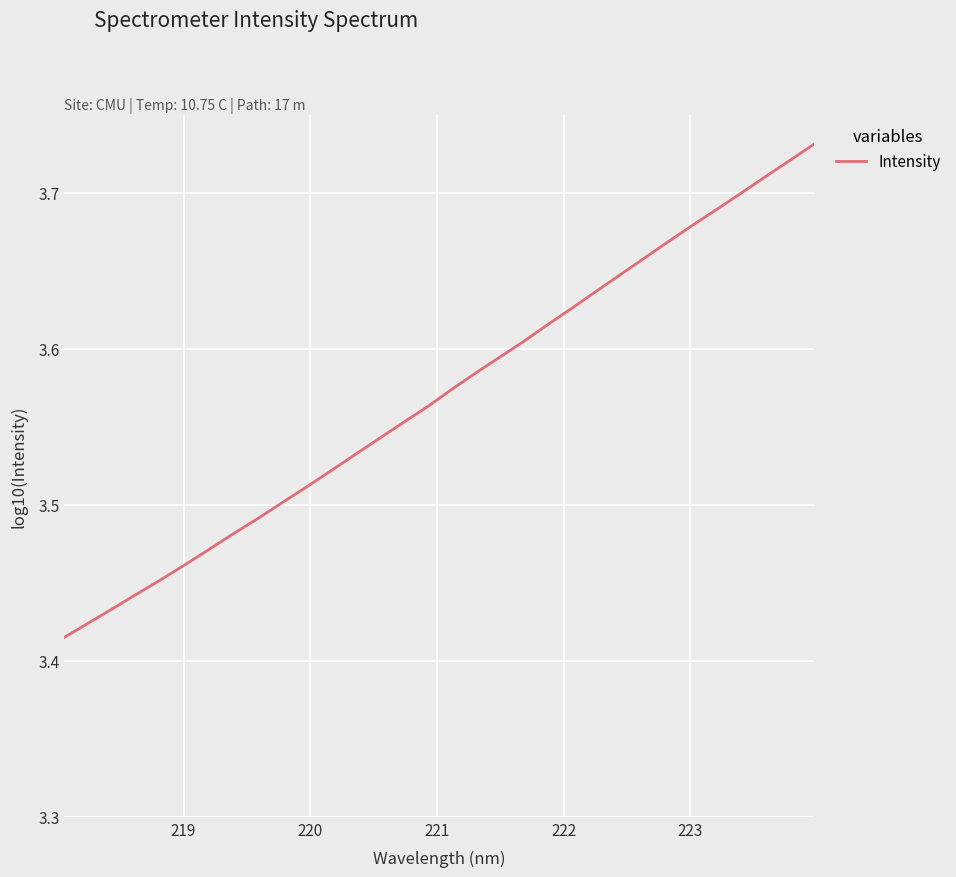

How many distinct data groups are displayed?

1